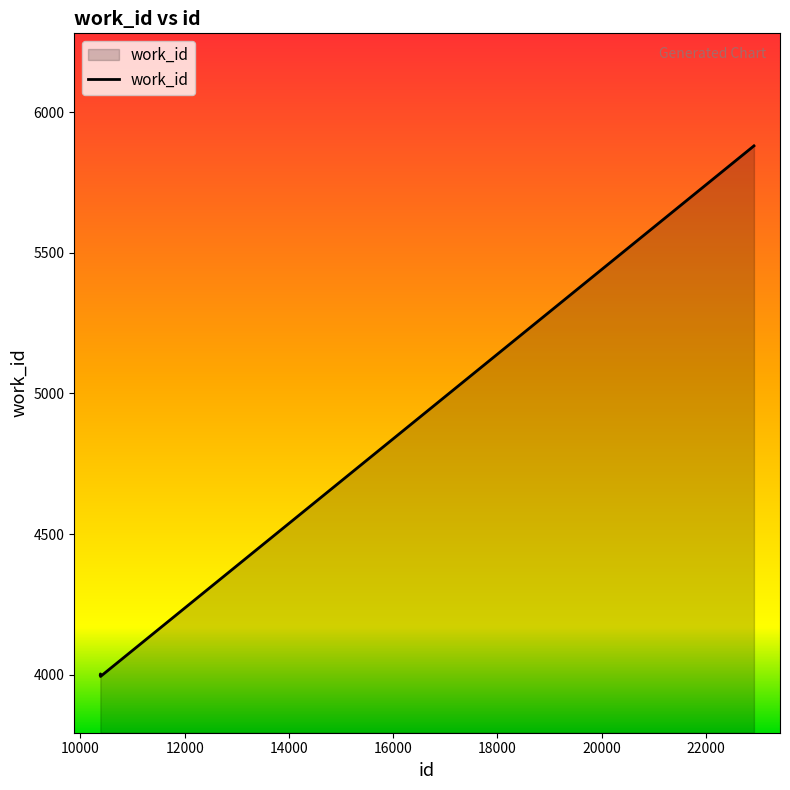

What is the sum of all values?

21880